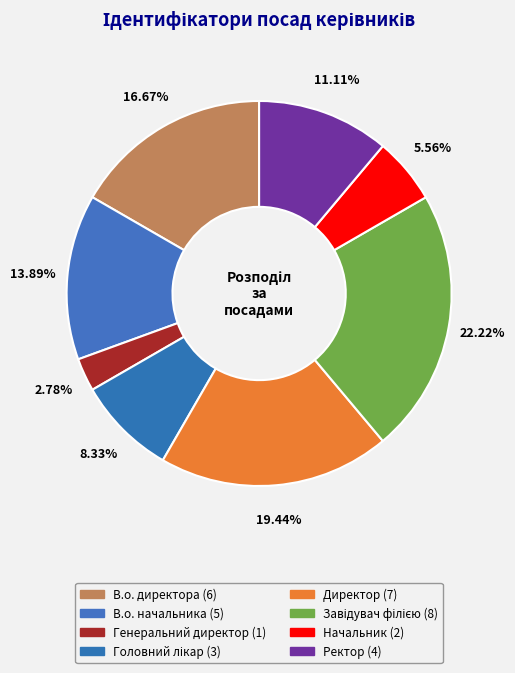

Count the number of slices in the pie.

8